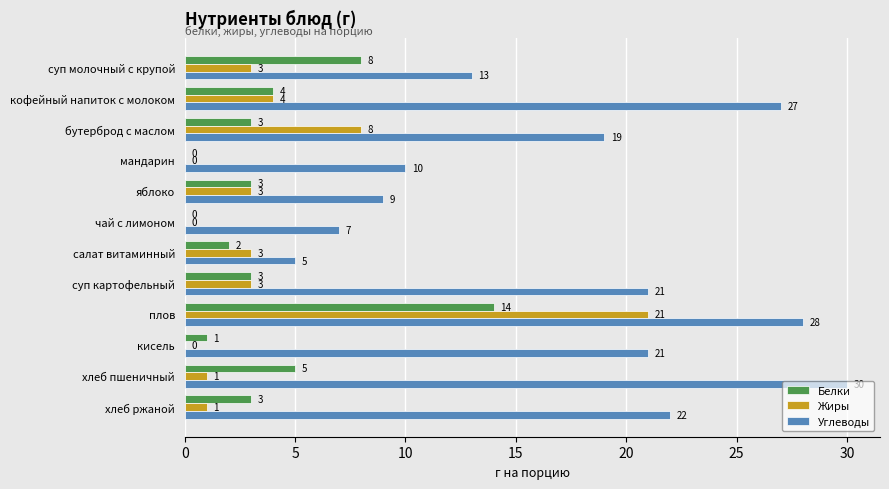

How many distinct data groups are displayed?

3